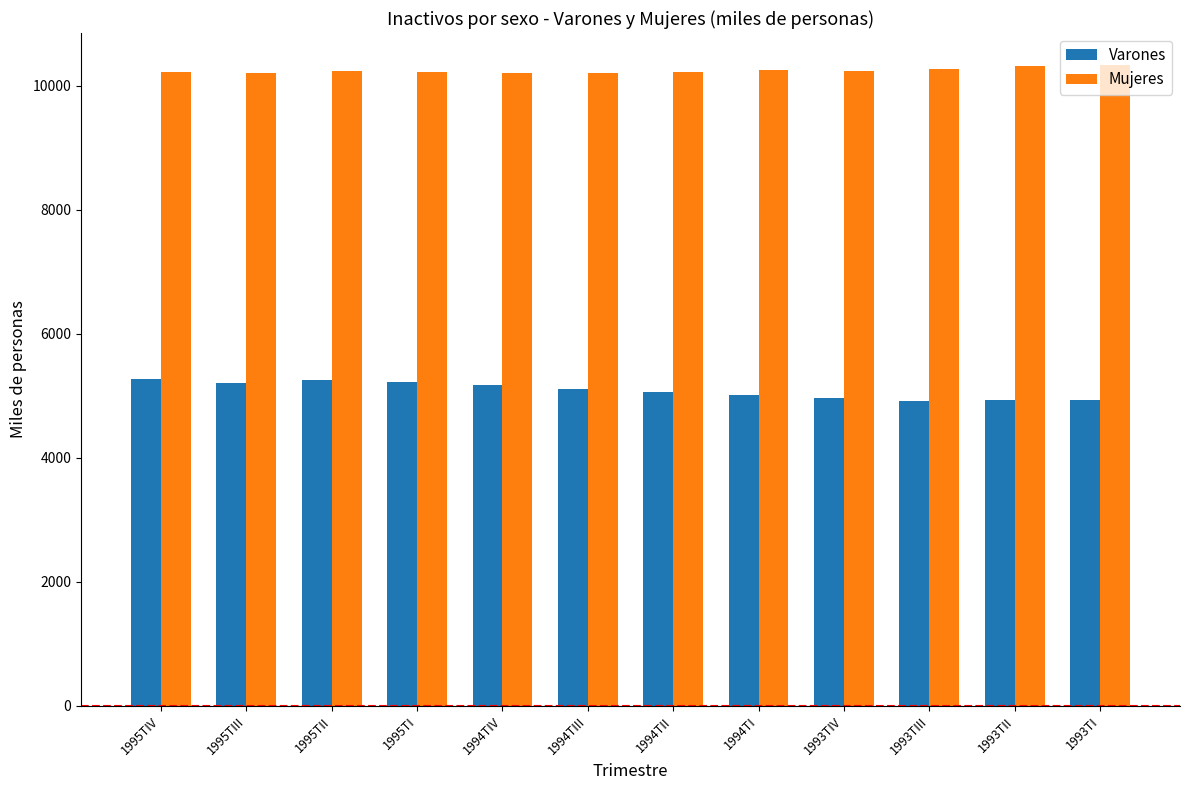

What is the difference between the highest and lowest values at 1995TI?

5000.6